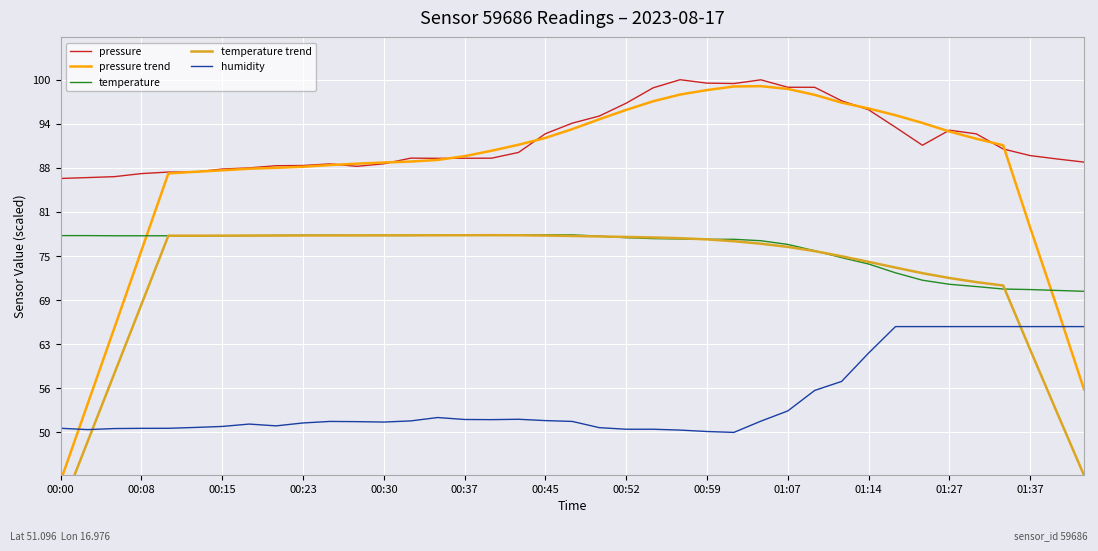

How many lines are shown in the chart?

5